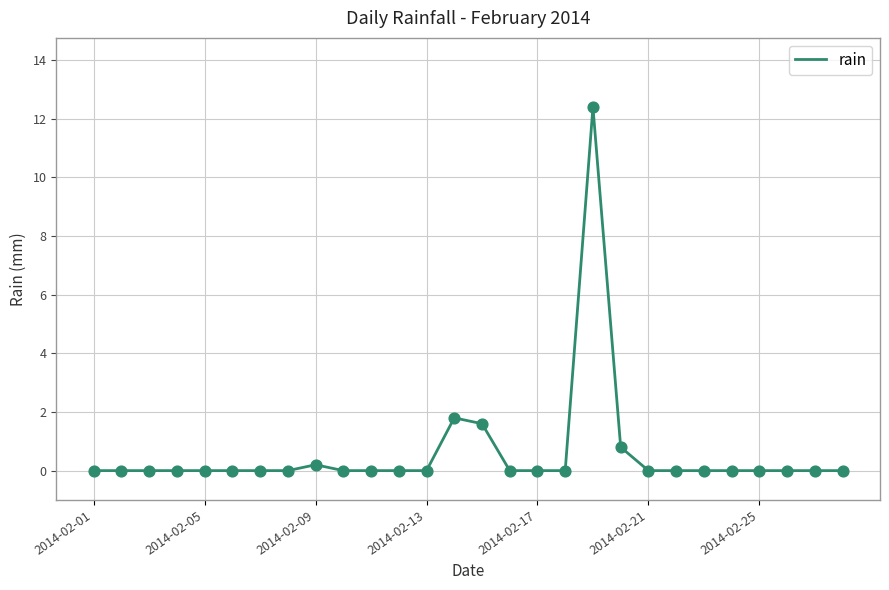

What is the difference between the maximum and minimum values?

12.4